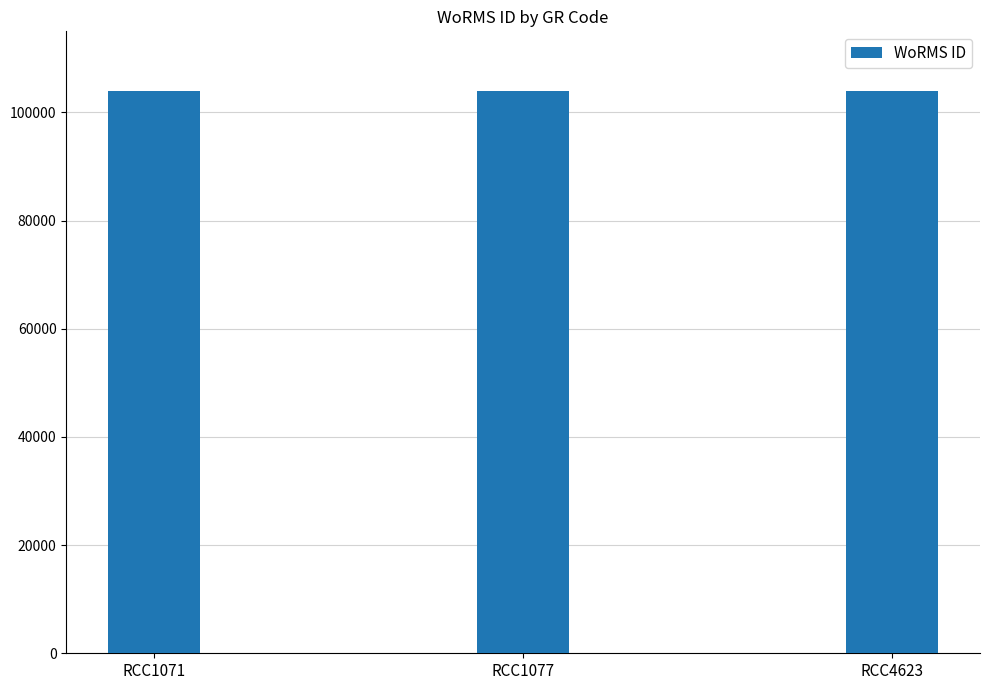

Is it true that the value at RCC4623 is 104012?

True